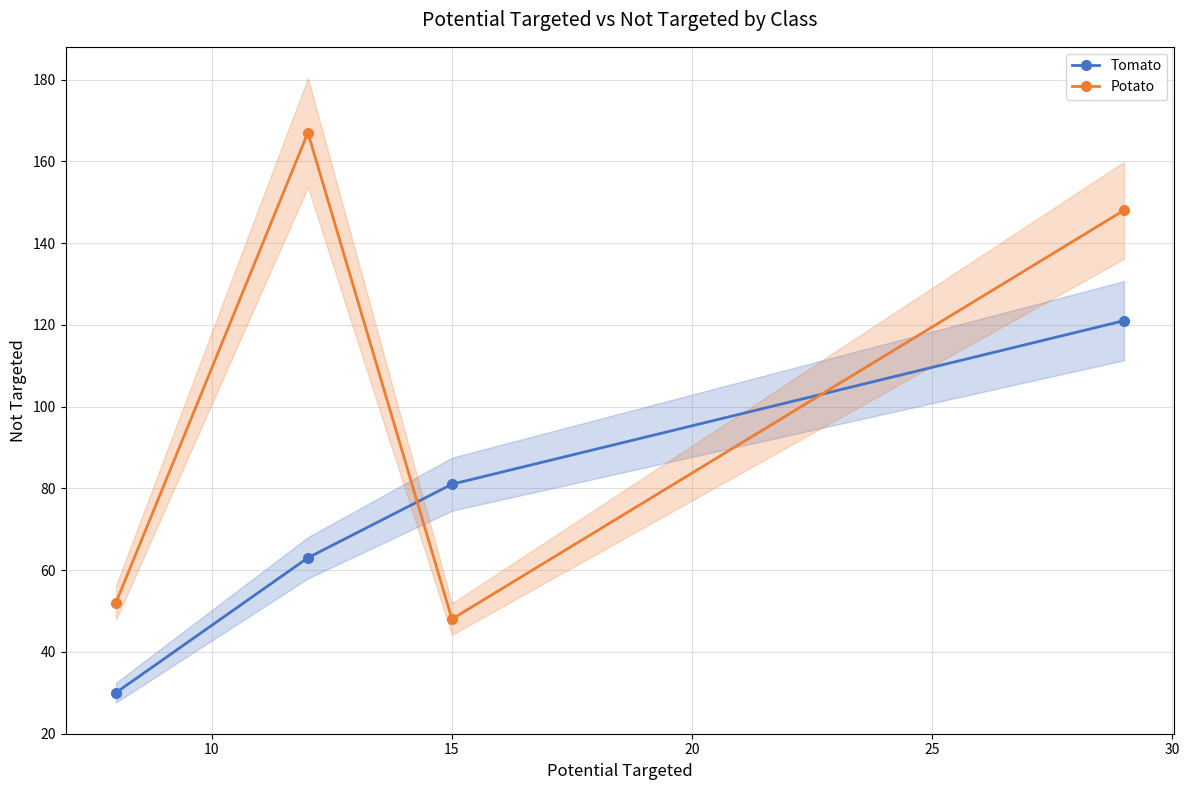

Which series has the largest total across all categories?

Potato